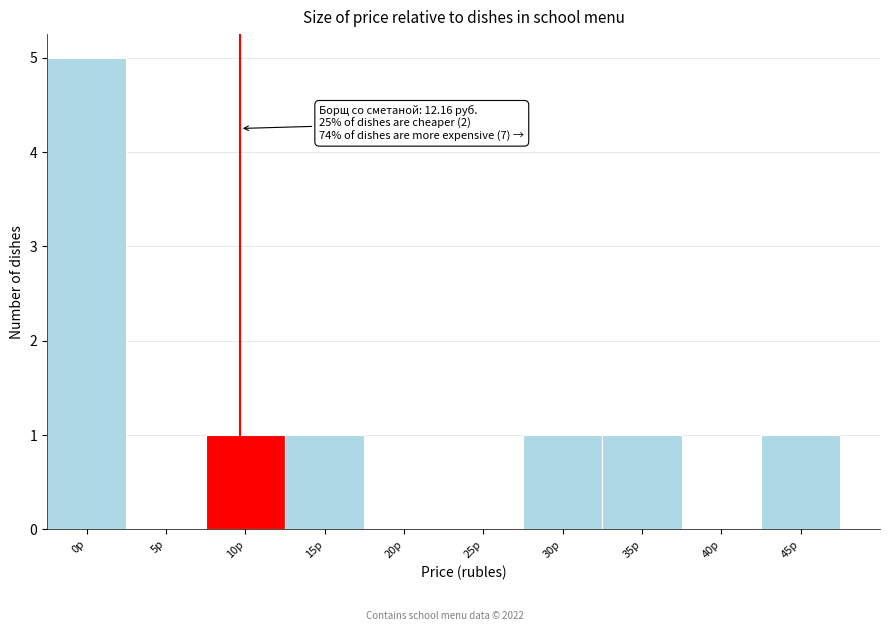

Reading left to right, list all the values displayed in this chart.

0р=5	5р=0	10р=1	15р=1	20р=0	25р=0	30р=1	35р=1	40р=0	45р=1